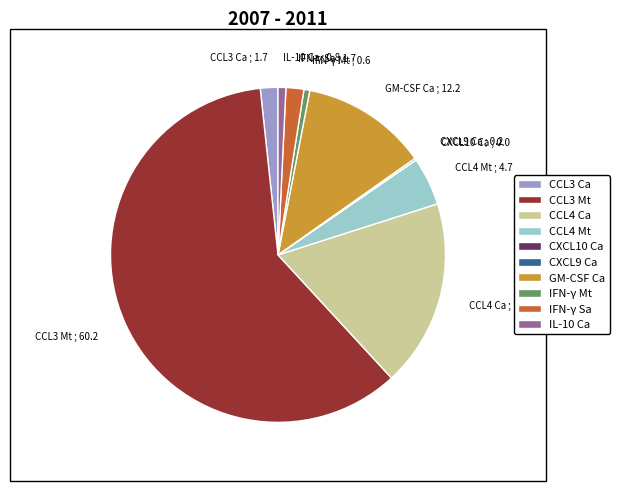

Which slice is the largest?

CCL3 Mt